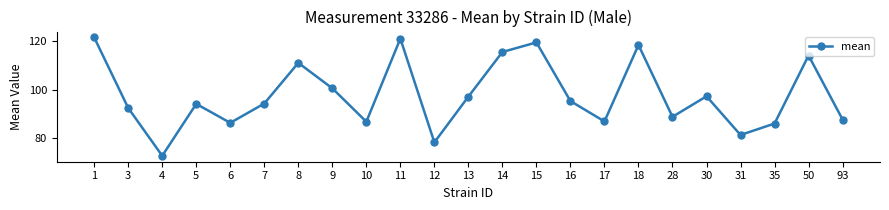

The chart shows a value of 100.6 at 9. True or false?

True